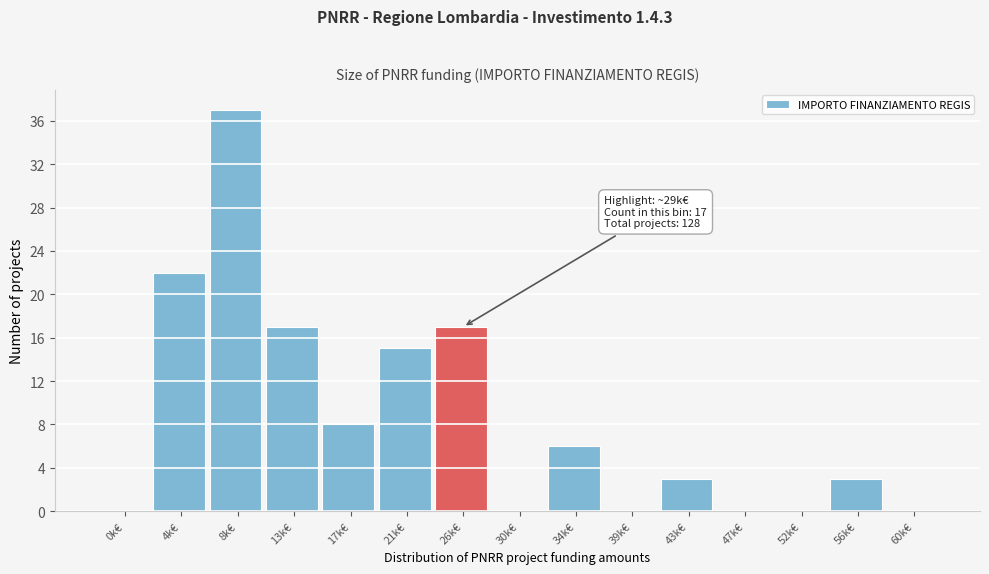

Reading left to right, extract all data points from this chart.

0k€=0	4k€=22	8k€=37	13k€=17	17k€=8	21k€=15	26k€=17	30k€=0	34k€=6	39k€=0	43k€=3	47k€=0	52k€=0	56k€=3	60k€=0